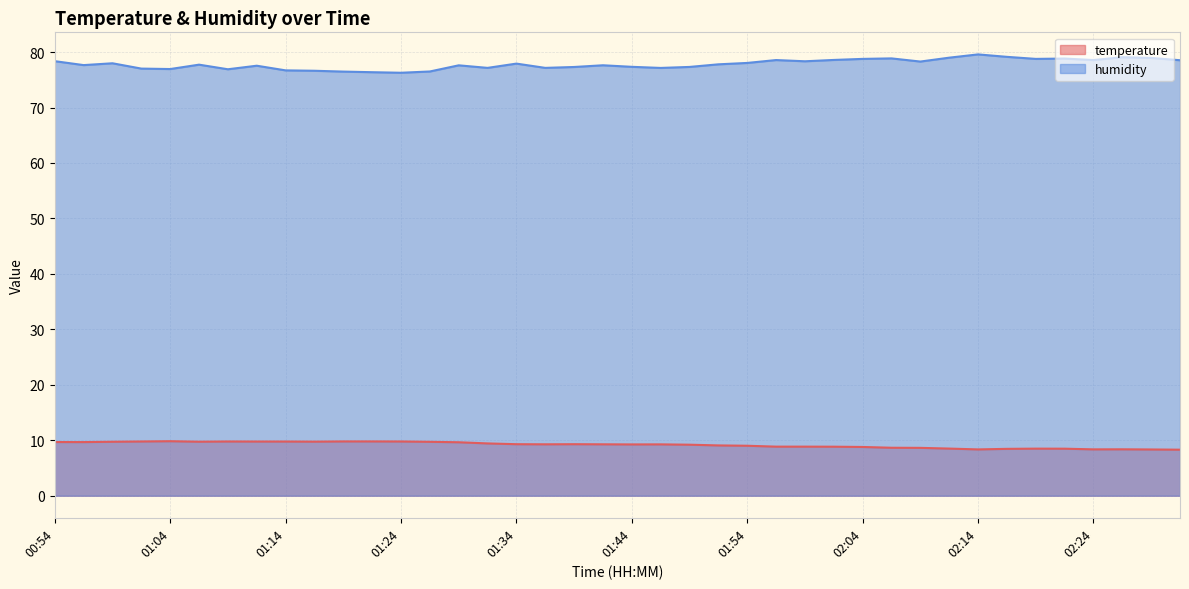

What value does the temperature series have at 01:36?

9.3